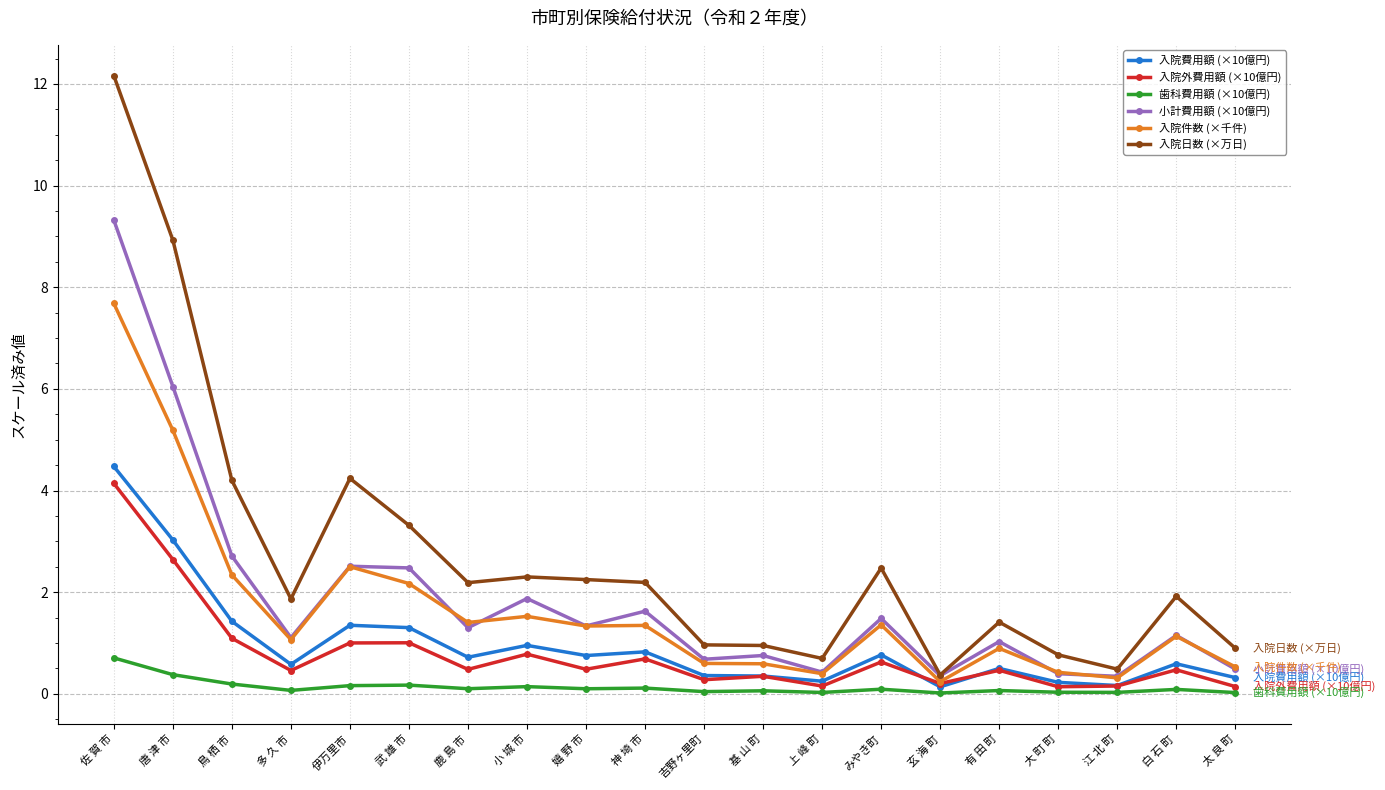

True or false: 歯科費用額 (×10億円) and 入院外費用額 (×10億円) intersect in this chart.

False